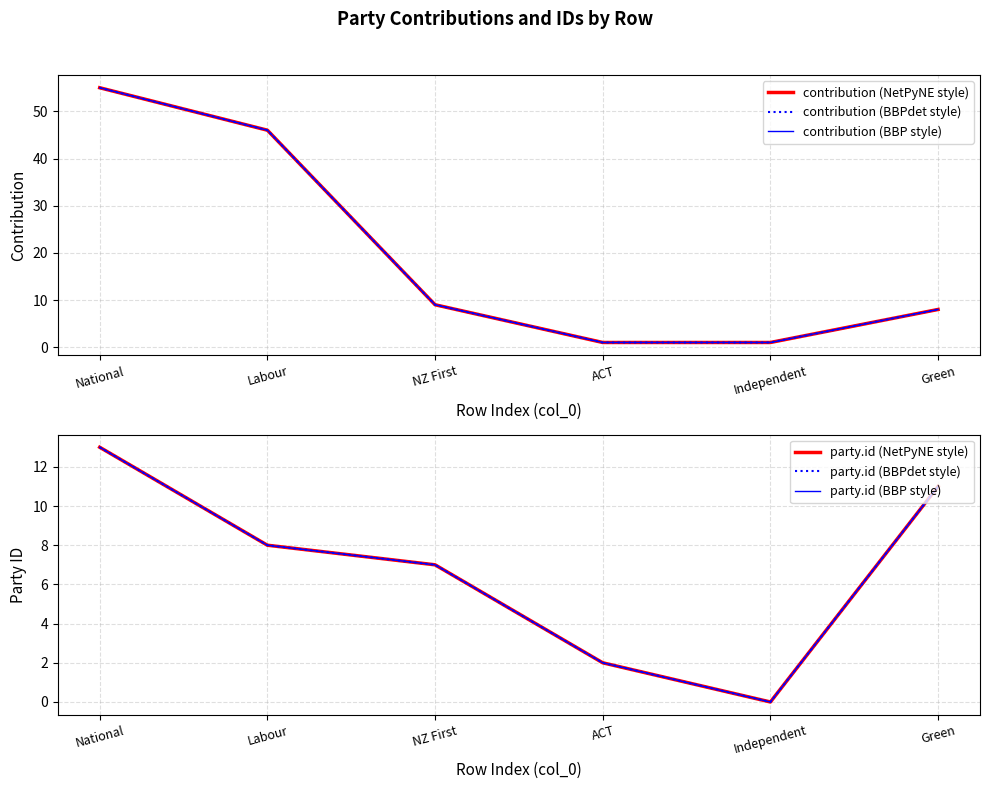

Which series has the largest range (max minus min)?

contribution (NetPyNE style)